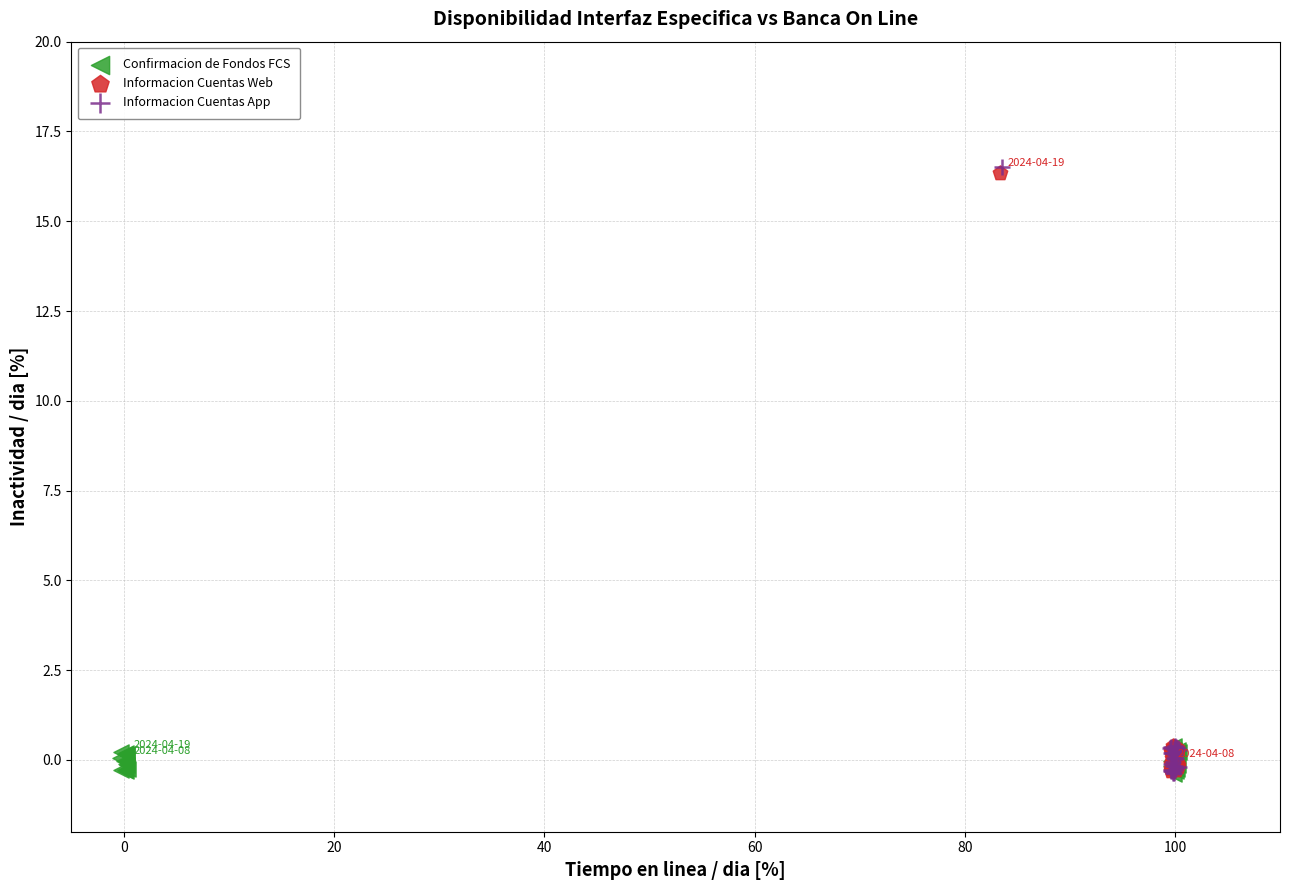

What are all the series names shown in the legend?

Confirmacion de Fondos FCS, Informacion Cuentas Web, Informacion Cuentas App